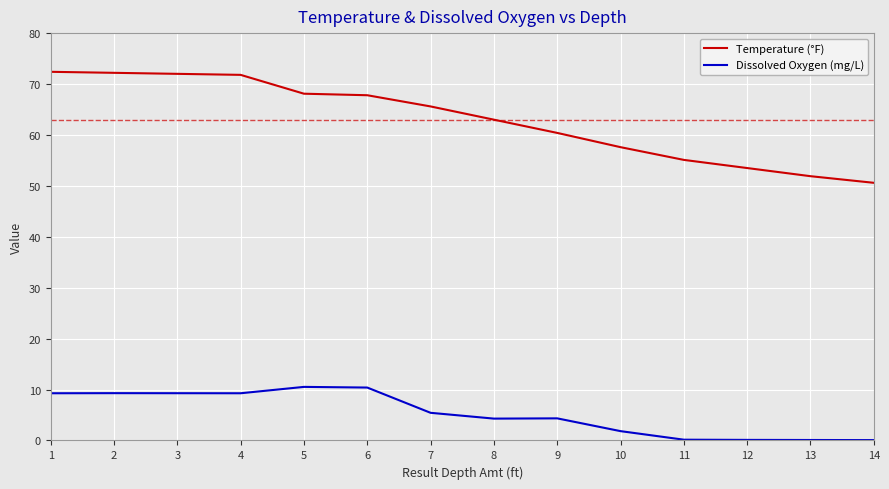

What is the sum of all Temperature (°F) values?

882.0